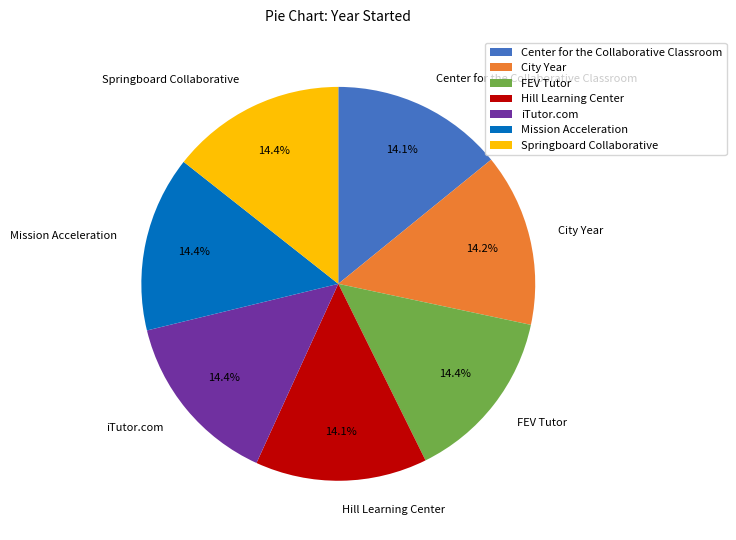

What is the ratio of the value at FEV Tutor to the value at Mission Acceleration?

1.0